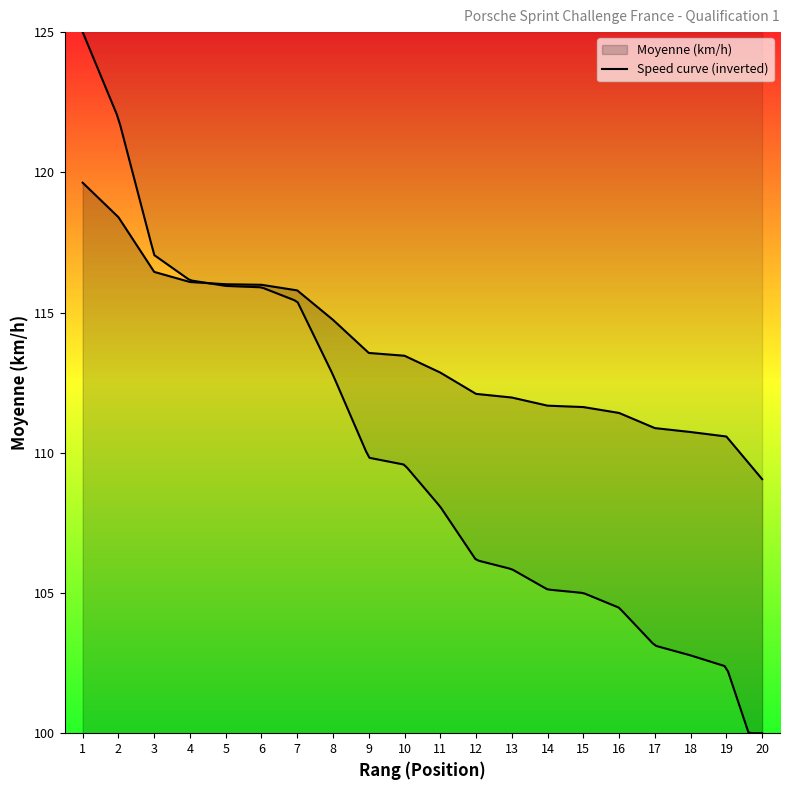

What is the change in value from 3 to 19?

-5.9